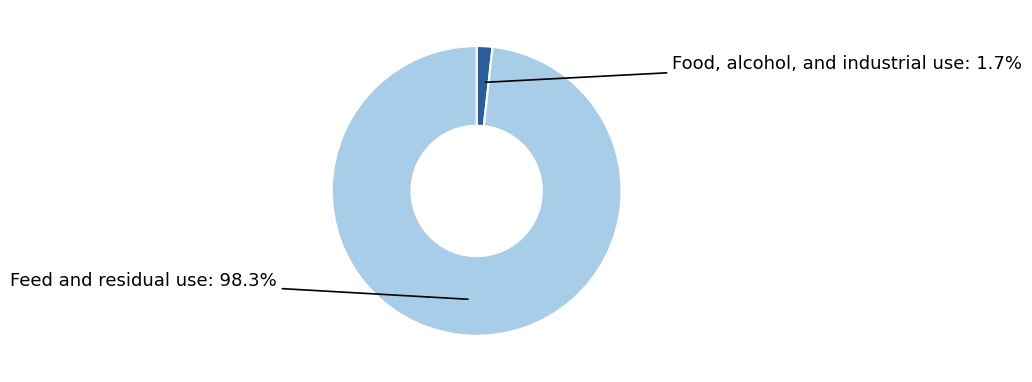

Is there any slice that represents more than half of the pie?

Yes